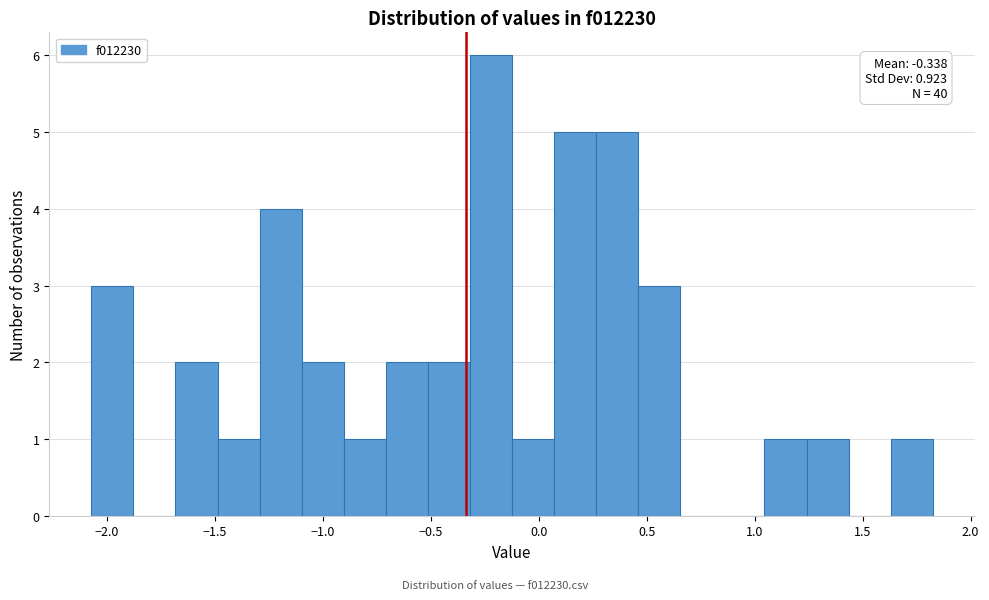

Around what value on the x-axis is the tallest bar? Give the approximate position of its centre, as read against the axis.

-0.20